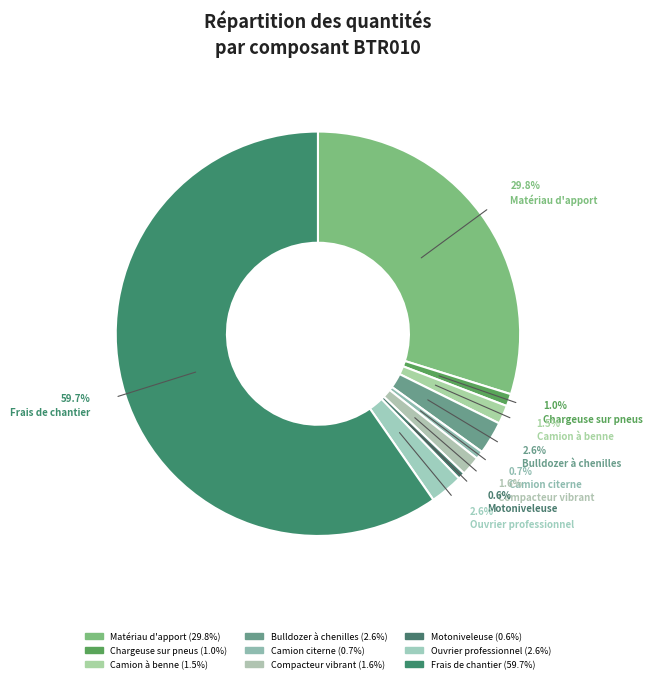

To the nearest percent, what percentage of the pie is Chargeuse sur pneus?

1%